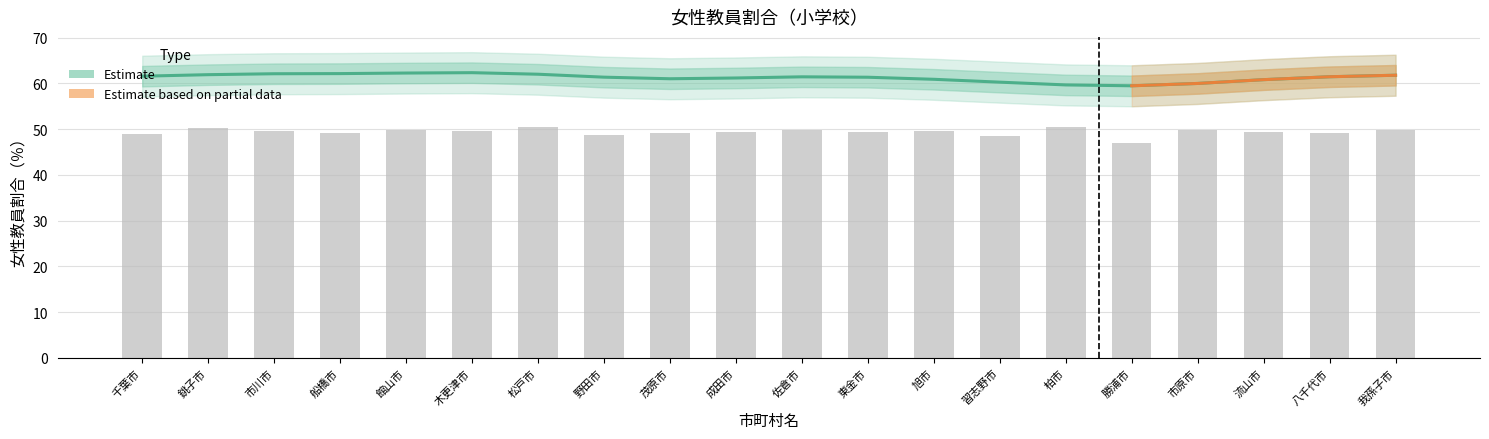

What is the greatest value displayed?

50.5